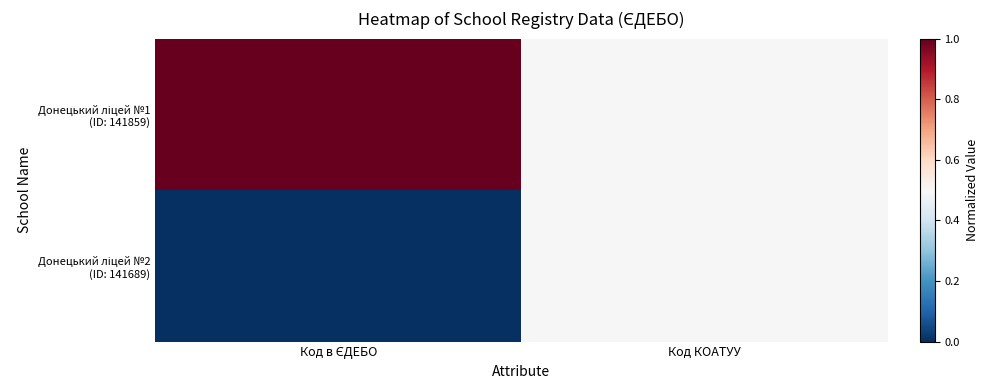

At how many categories does at least one series exceed 0?

2